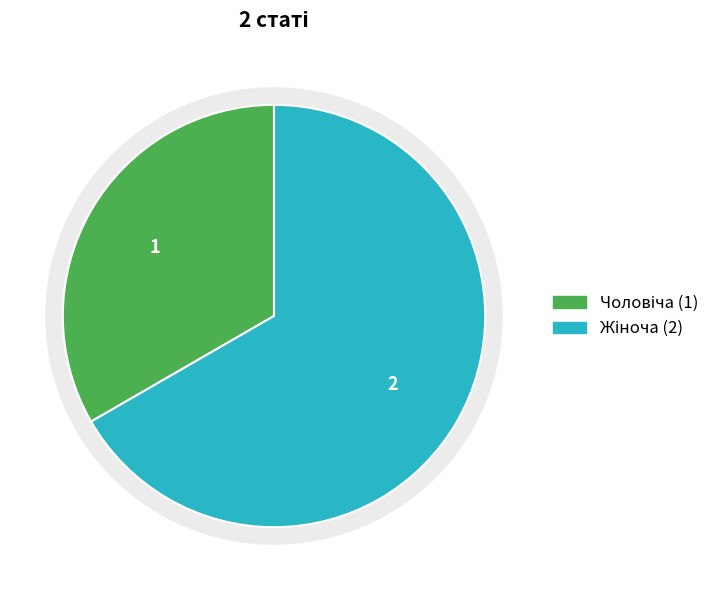

Between Жіноча and Чоловіча, which is larger?

Жіноча